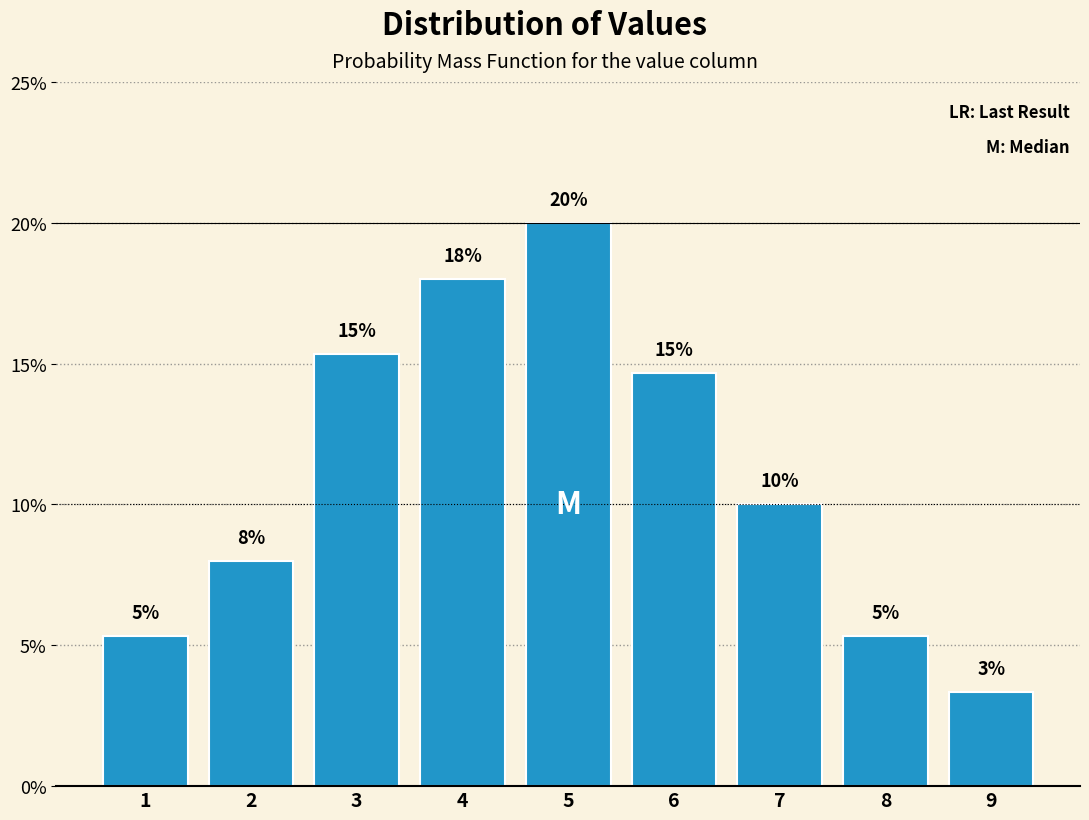

How many bars are there in total?

9